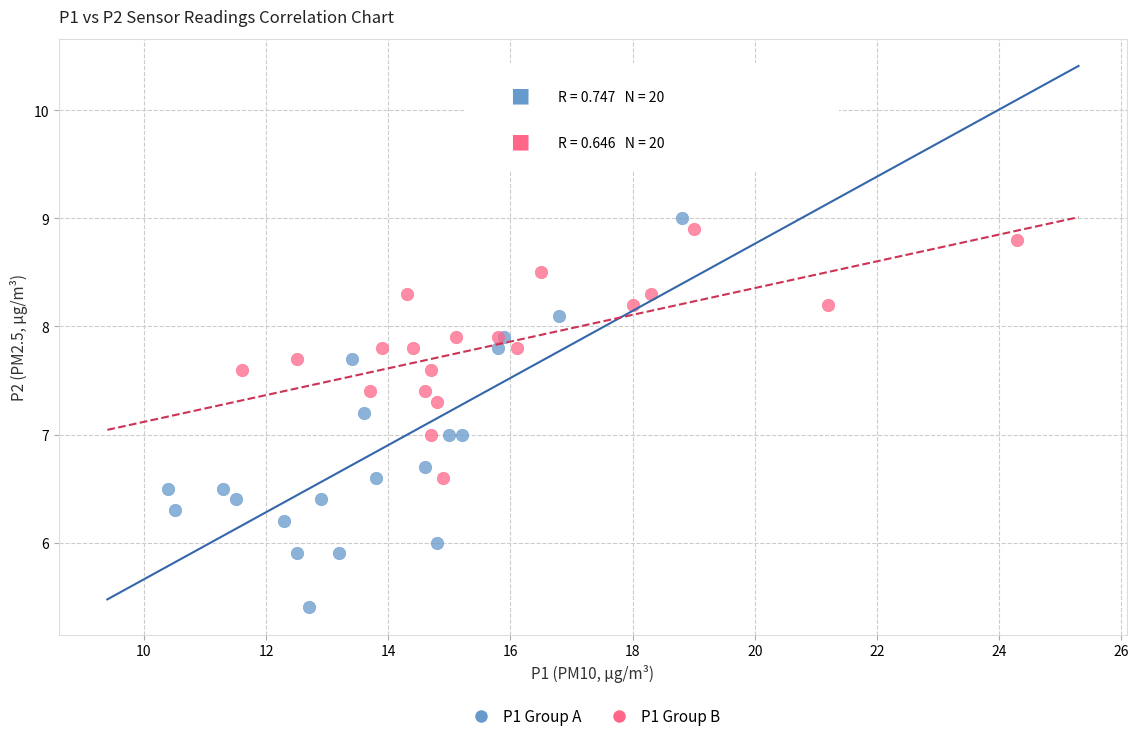

Which series reaches the maximum Y coordinate?

P1 Group A